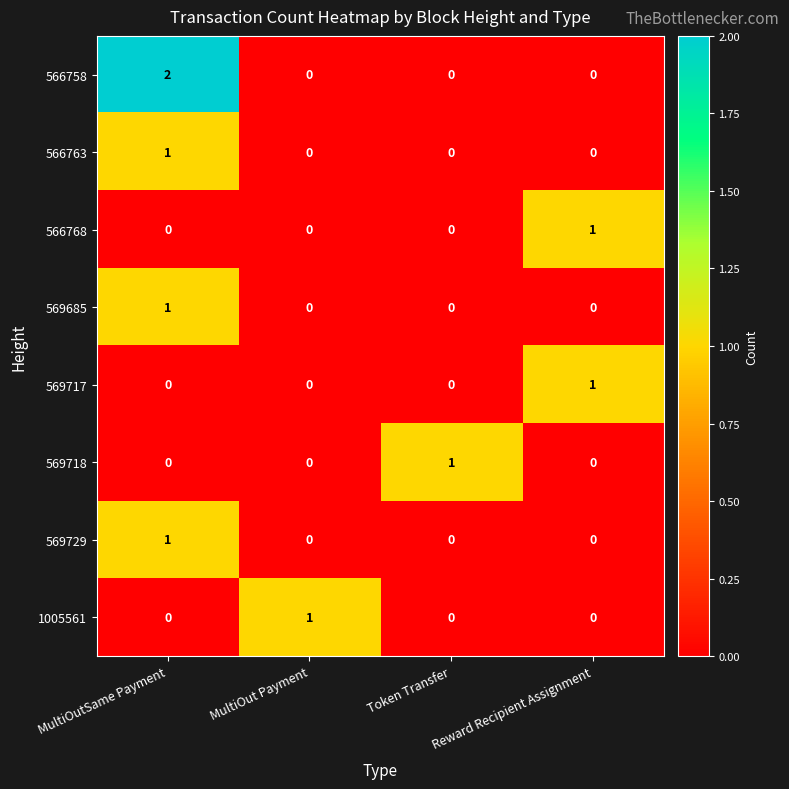

Is it true that 566768 equals -1 at MultiOutSame Payment?

False